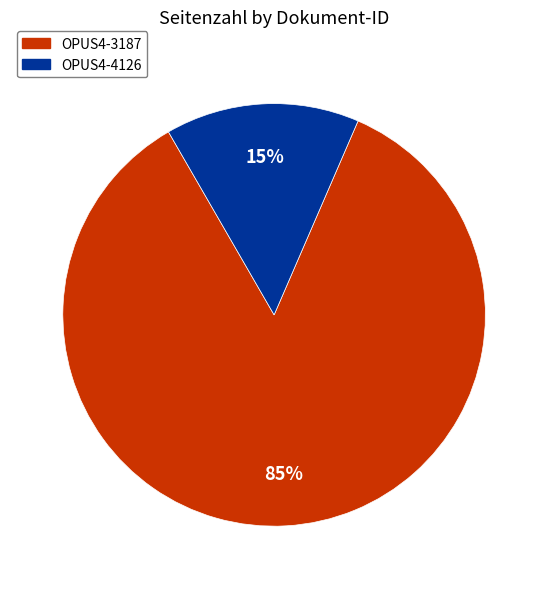

Is there any slice that represents more than half of the pie?

Yes